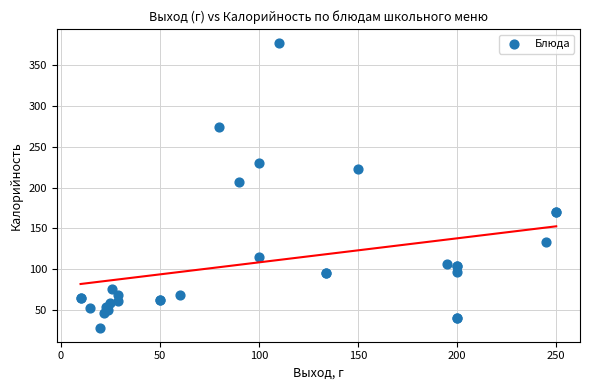

What Y value in the scatter plot is closest to 202?

207.0